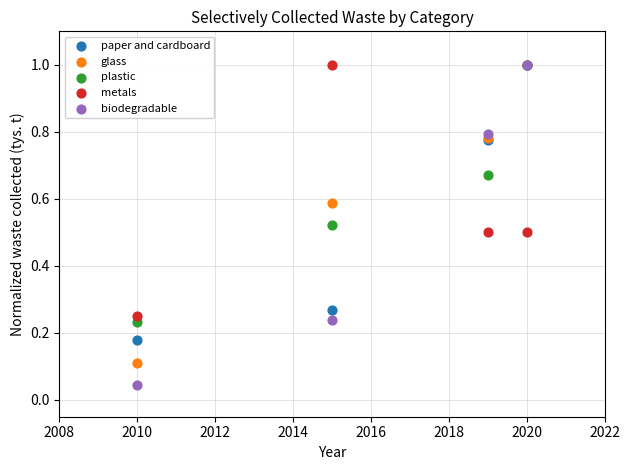

Which series contains the lowest Y value?

biodegradable